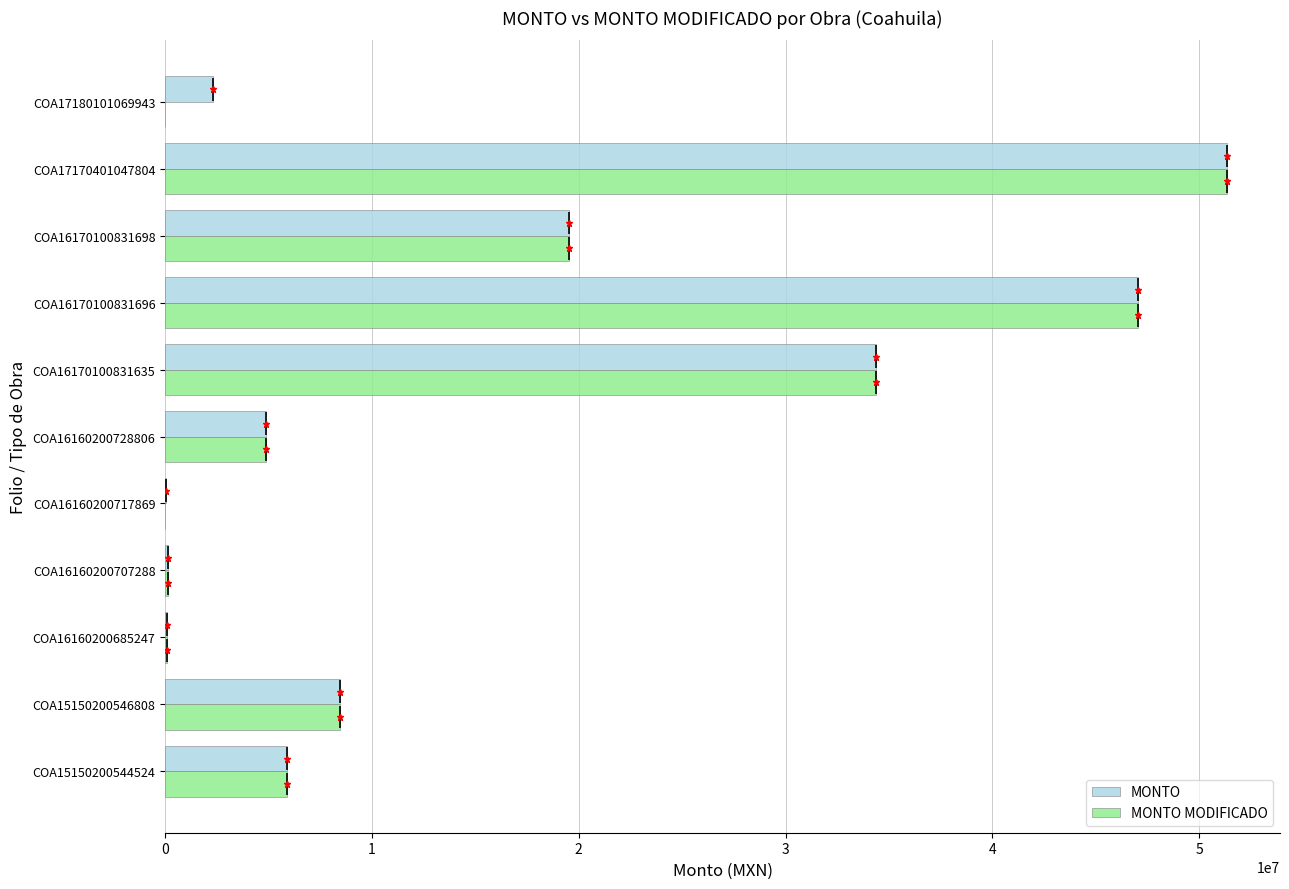

What is the difference between the MONTO MODIFICADO values at COA16160200728806 and COA15150200544524?

985338.3